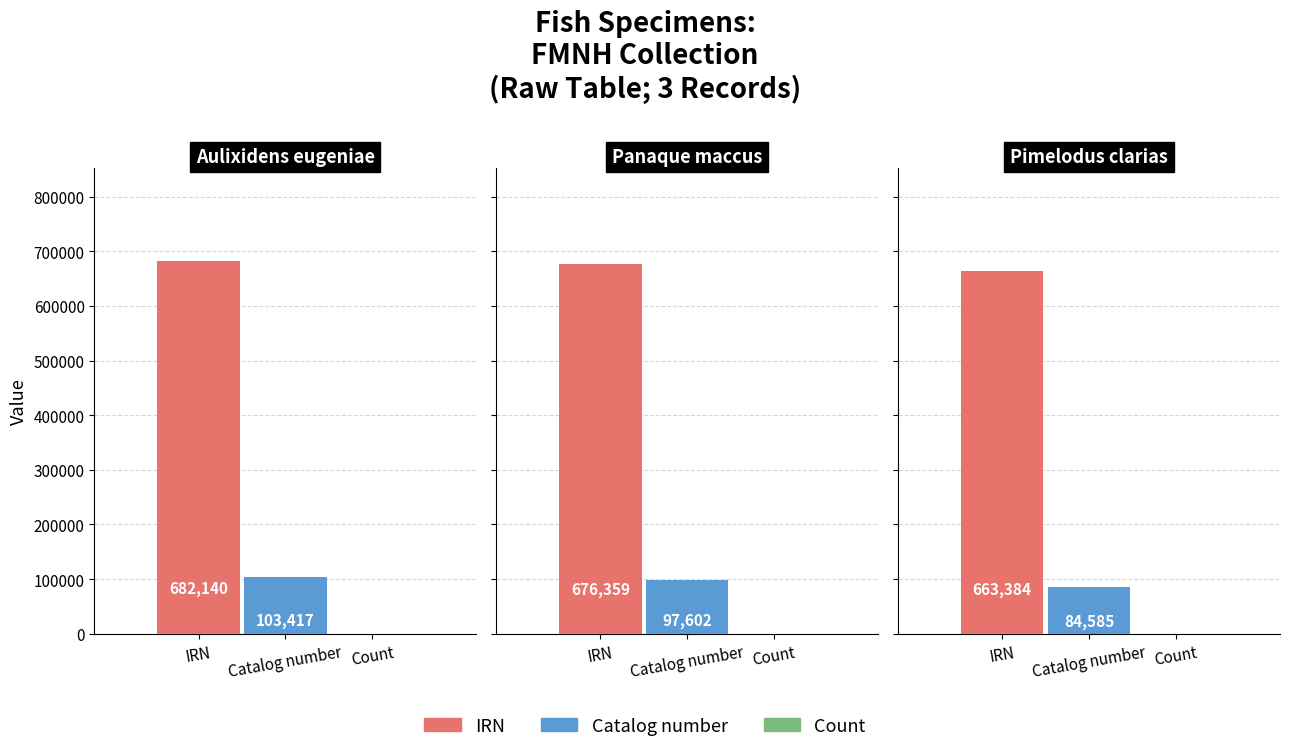

Which series has the largest total across all categories?

IRN